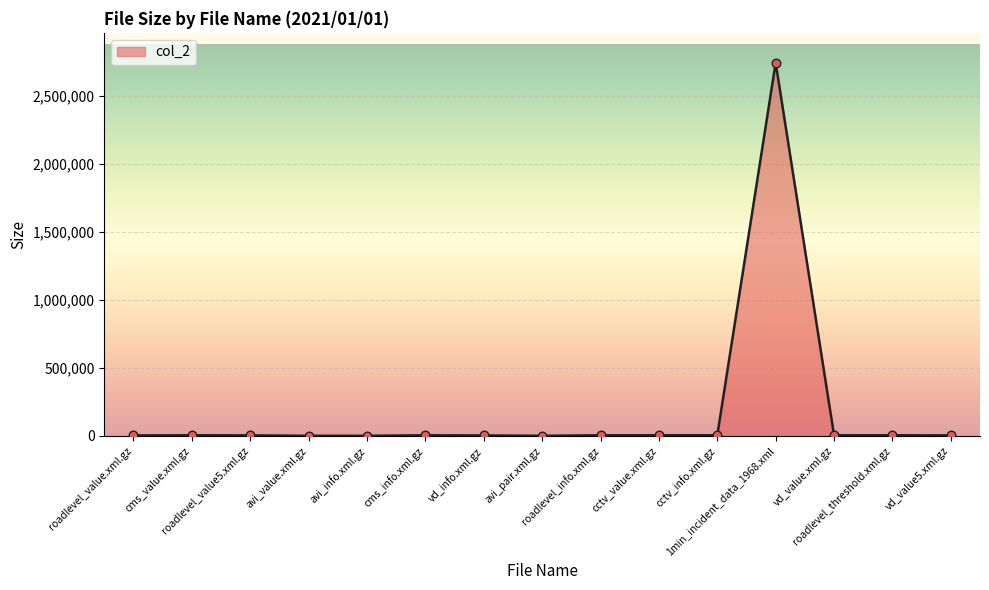

What is the change in value from avi_info.xml.gz to vd_info.xml.gz?

+2632